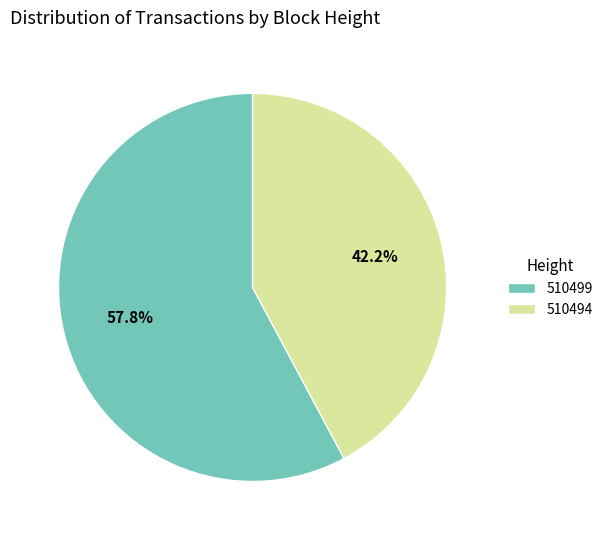

Is it true that 510499 is 58% of the pie?

True